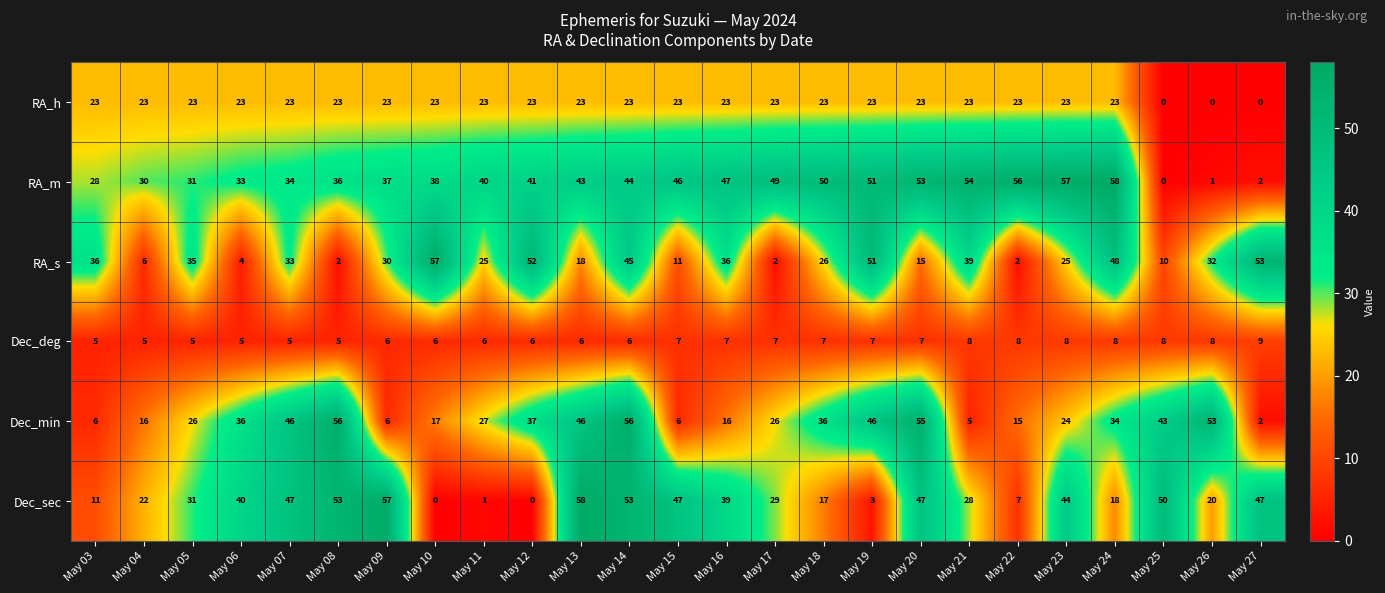

At which label is RA_s closest to 29?

May 09